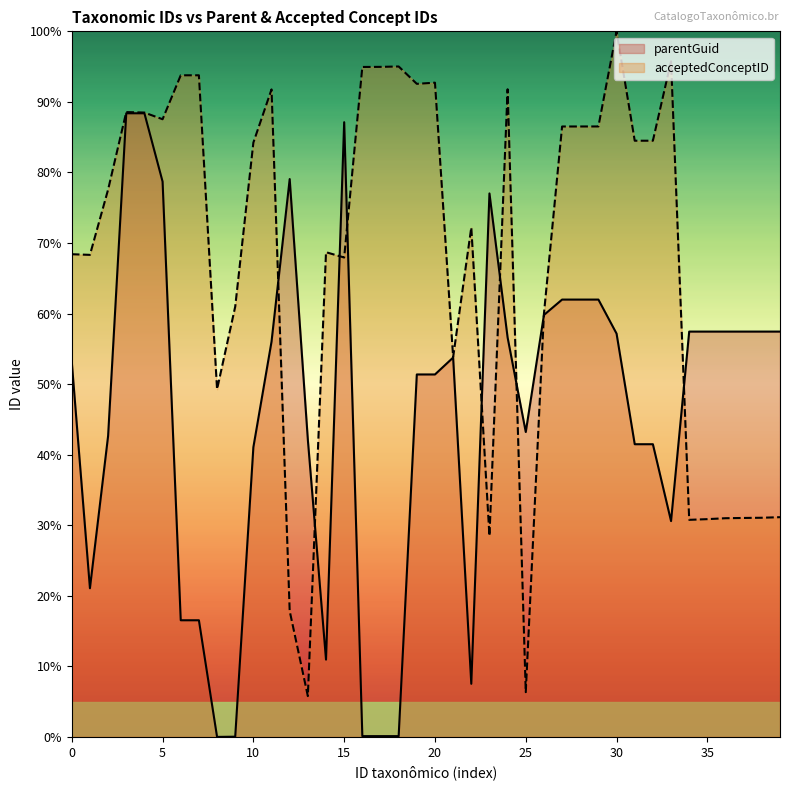

What are all the series names shown in the legend?

parentGuid, acceptedConceptID